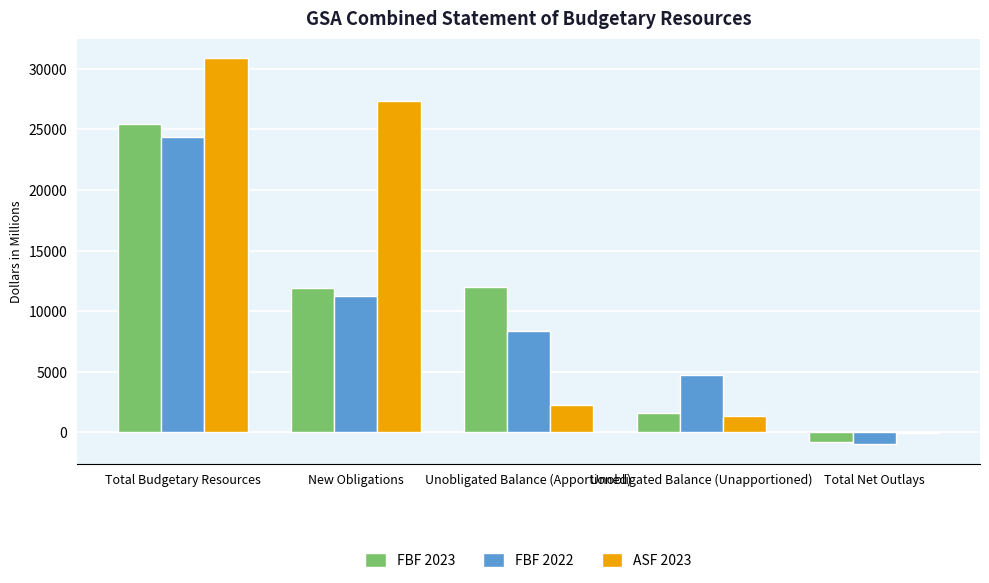

True or false: ASF 2023 has a value of 48529 at New Obligations.

False